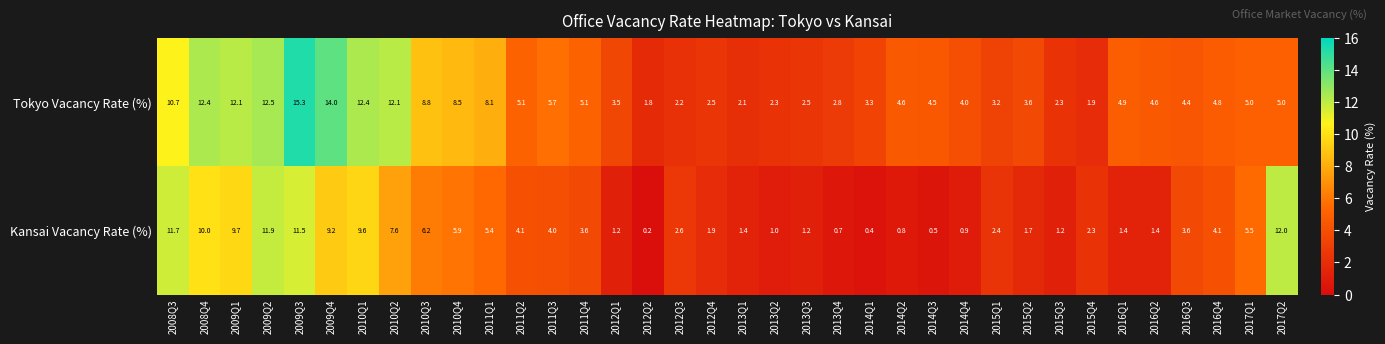

Between 2011Q2 and 2015Q4, which series saw the biggest shift?

Tokyo Vacancy Rate (%)